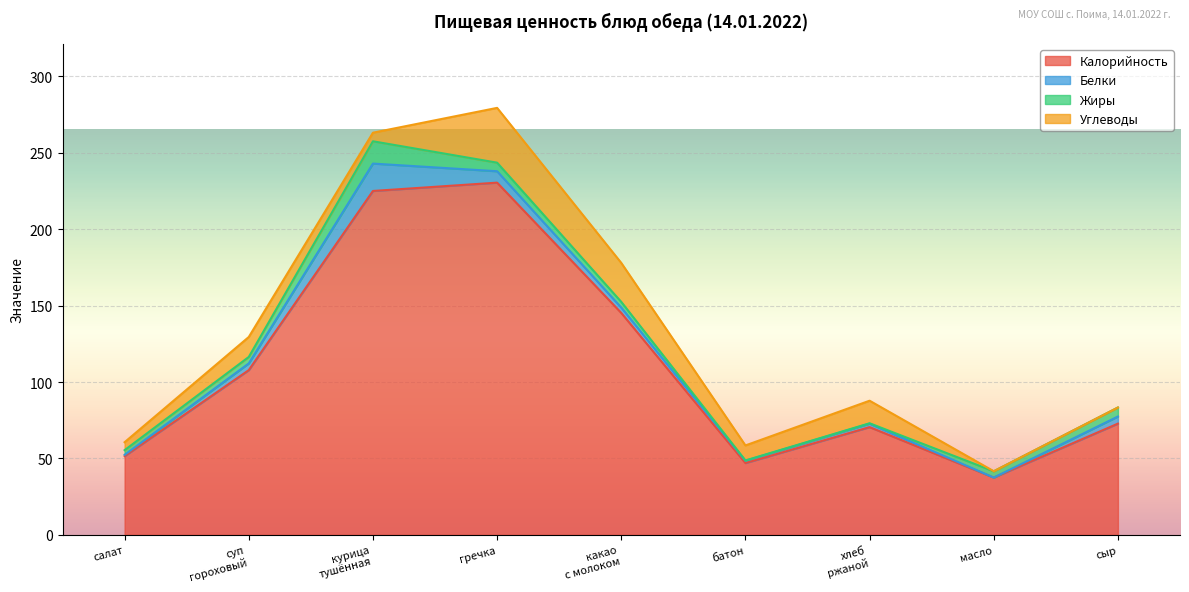

Rank the series at хлеб ржаной from lowest to highest value.

Жиры, Белки, Углеводы, Калорийность